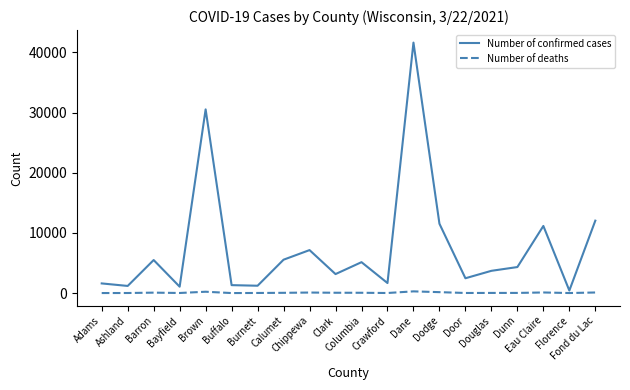

List the series in order of their overall mean, highest first.

Number of confirmed cases, Number of deaths